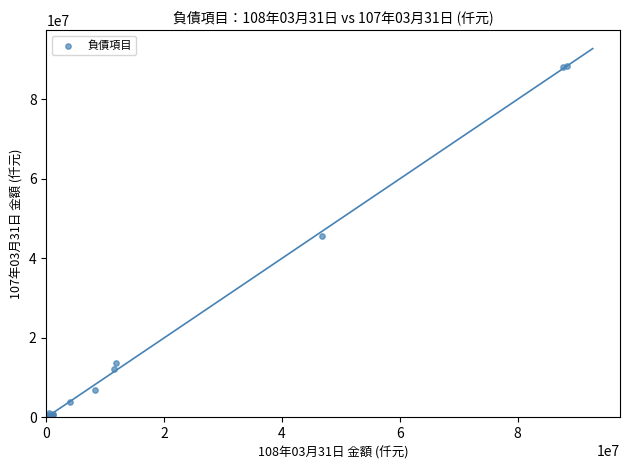

What Y value in the scatter plot is closest to 44171808?

45700504